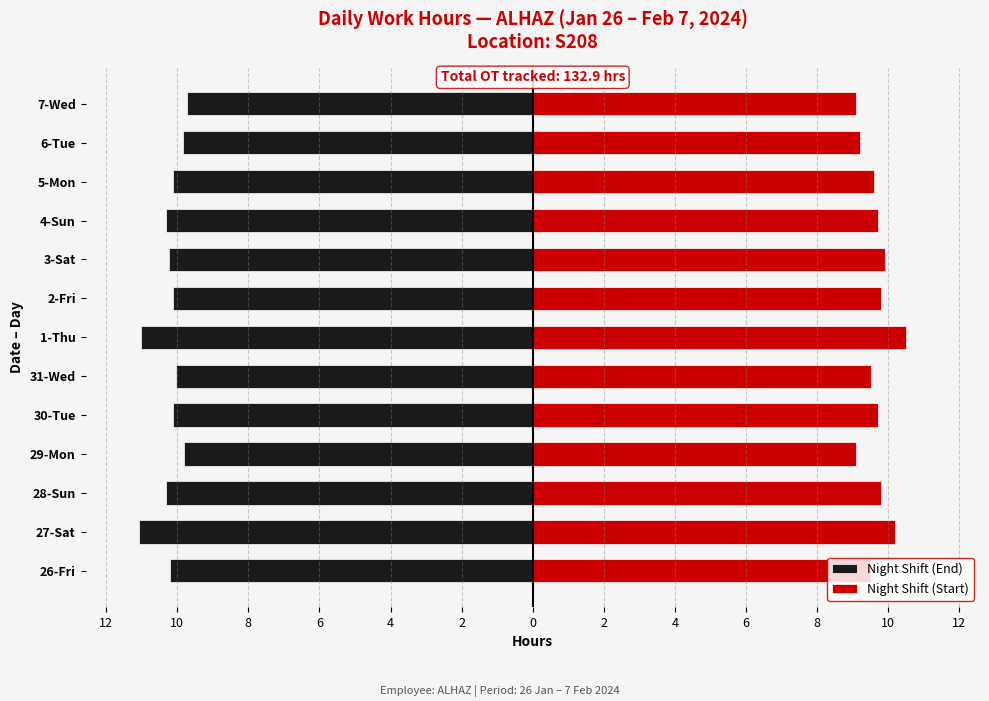

Between 6 and 10, which series saw the biggest shift?

Night Shift (Start)